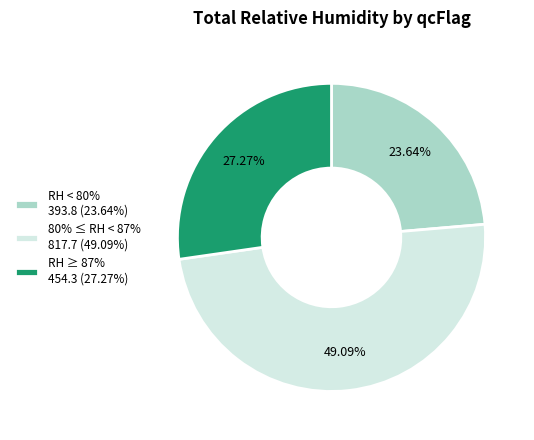

What is the ratio of the value at 80% ≤ RH < 87% 817.7 (49.09%) to the value at RH < 80% 393.8 (23.64%)?

2.1